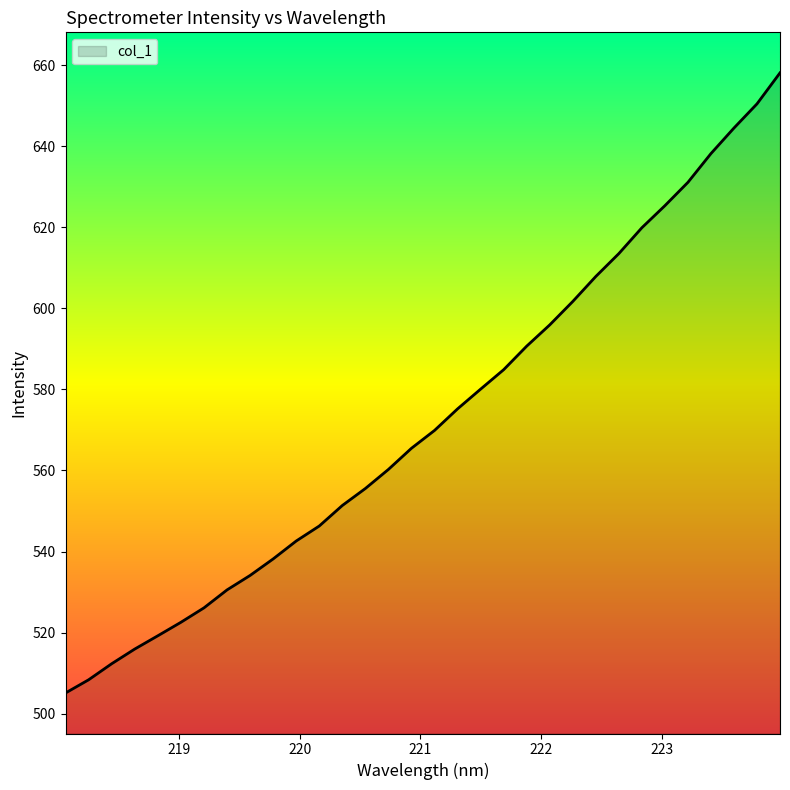

What is the minimum value shown in the chart?

505.1